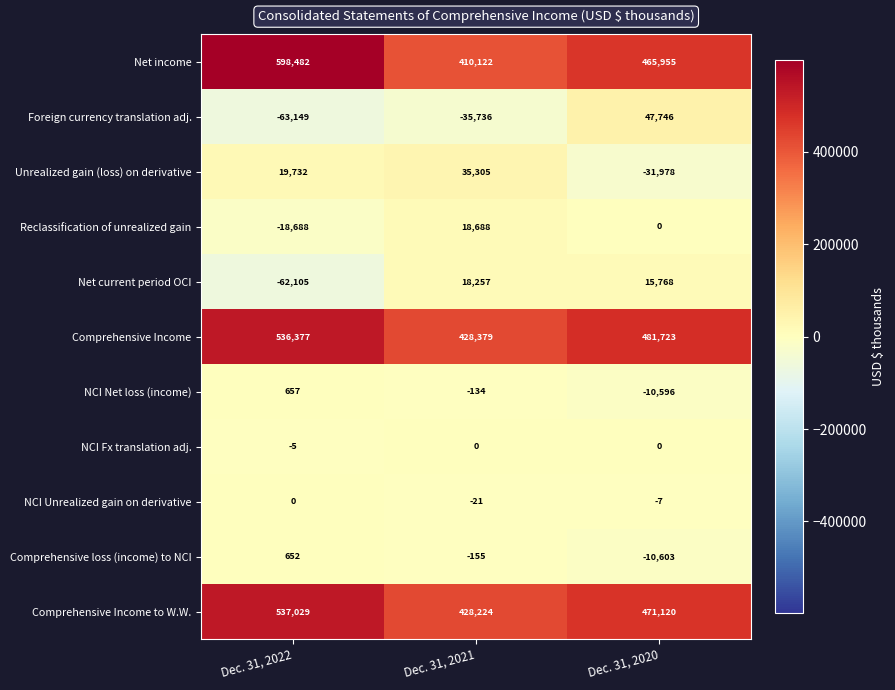

List the labels in order of Comprehensive Income value, smallest first.

Dec. 31, 2021, Dec. 31, 2020, Dec. 31, 2022